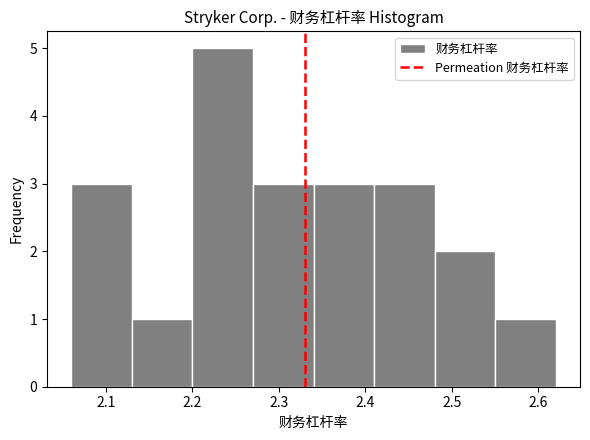

Reading left to right, transcribe this chart: for each bar, give the range it covers on the x-axis and its height. The values are not printed on the chart, so give them approximately, as read against the axis.

2.06 to 2.13: 3
2.13 to 2.20: 1
2.20 to 2.27: 5
2.27 to 2.34: 3
2.34 to 2.41: 3
2.41 to 2.48: 3
2.48 to 2.55: 2
2.55 to 2.62: 1